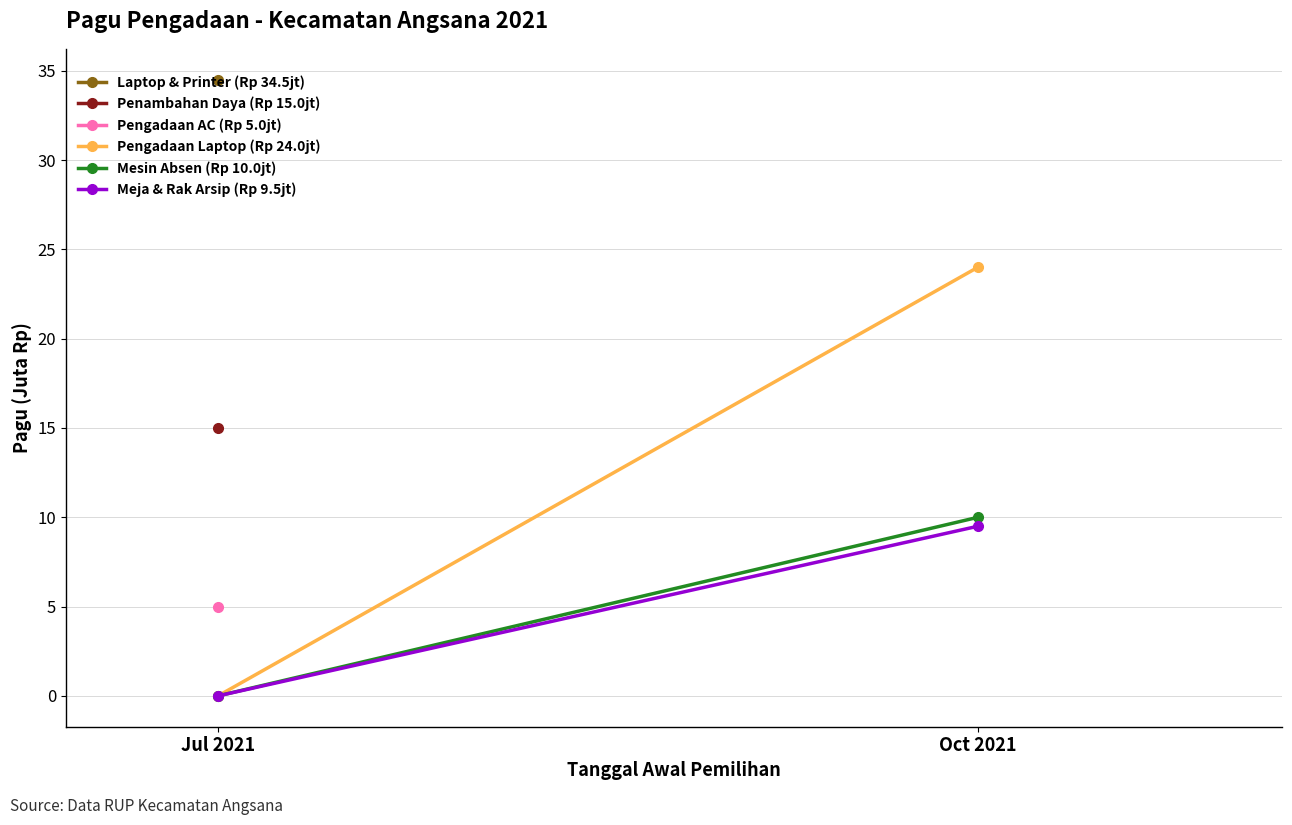

What position from the left is Oct 2021?

2